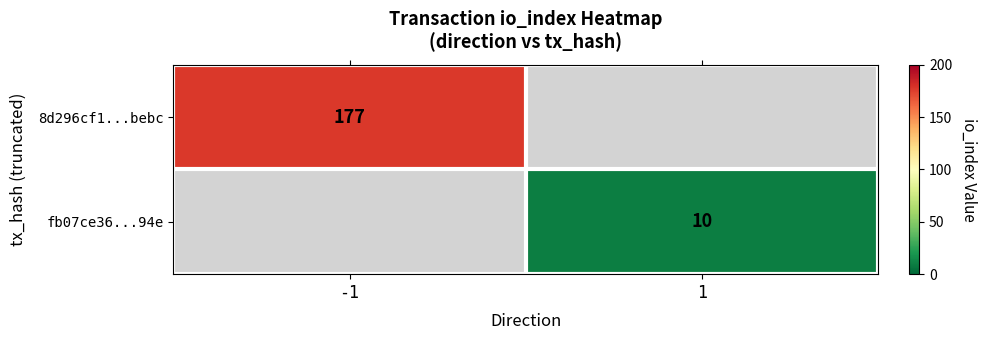

What is the maximum value shown in the chart?

177.0